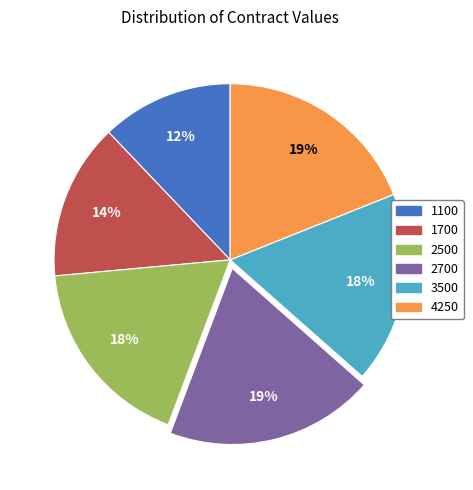

Is it true that 2700 is 33% of the pie?

False